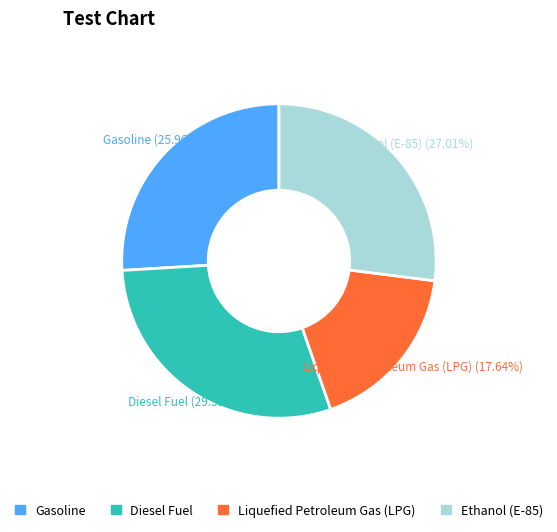

Combined, do Gasoline and Ethanol (E-85) account for over 50%?

Yes